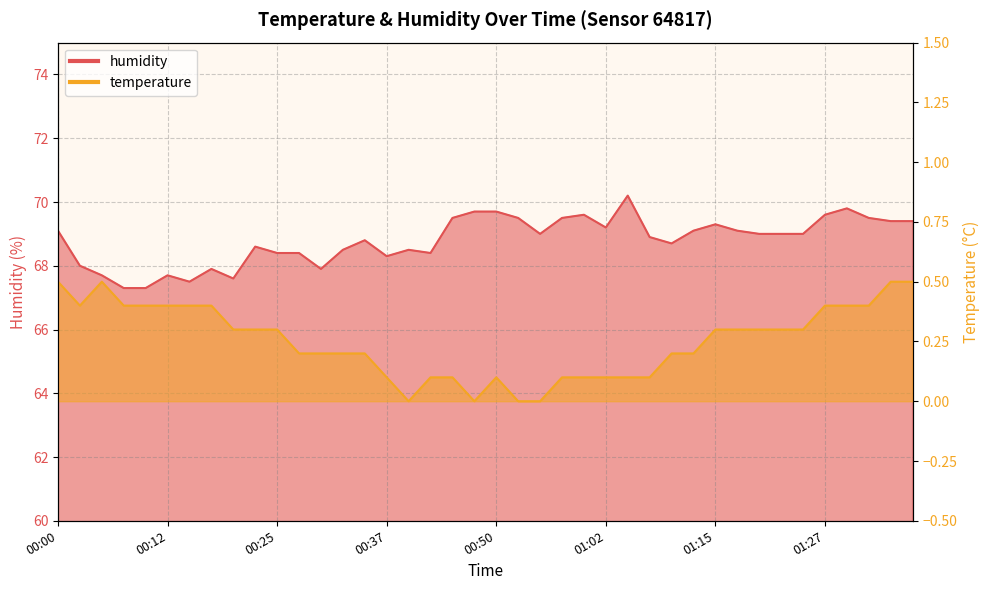

What is the total value across all series at 01:32?

69.9